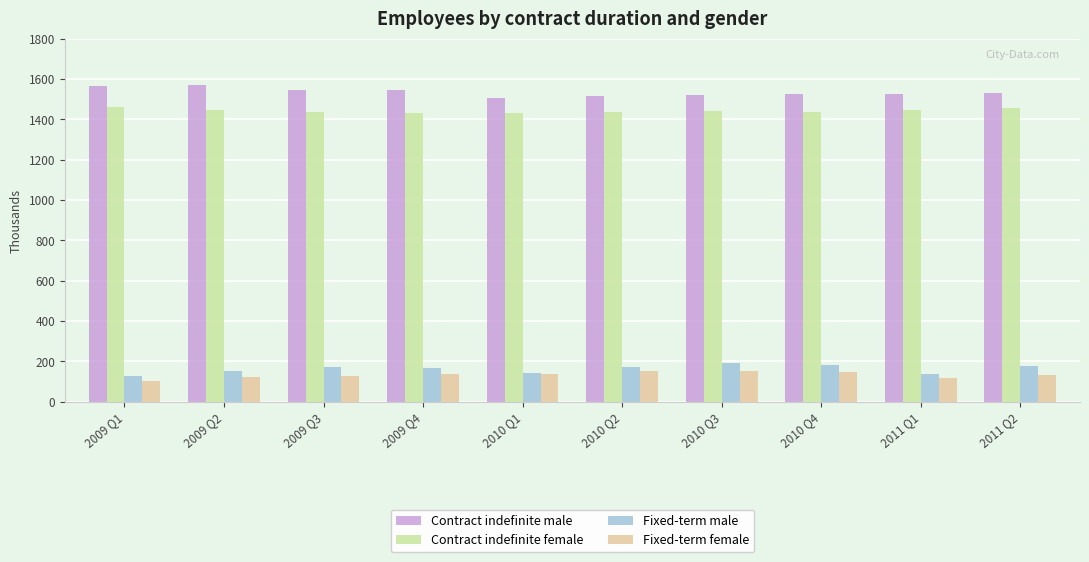

What is the difference between the second highest and second lowest values in the Contract indefinite male series?

49.4